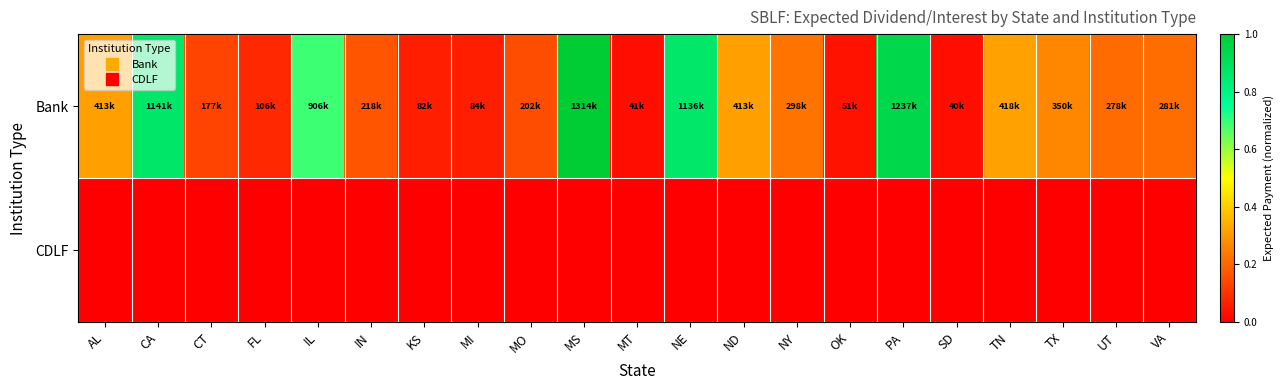

At which category does the chart reach its minimum across all series?

AL